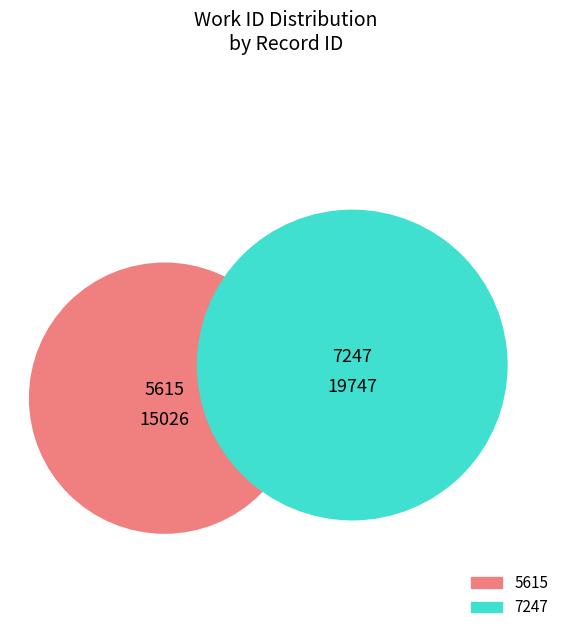

Does any single category account for the majority?

Yes